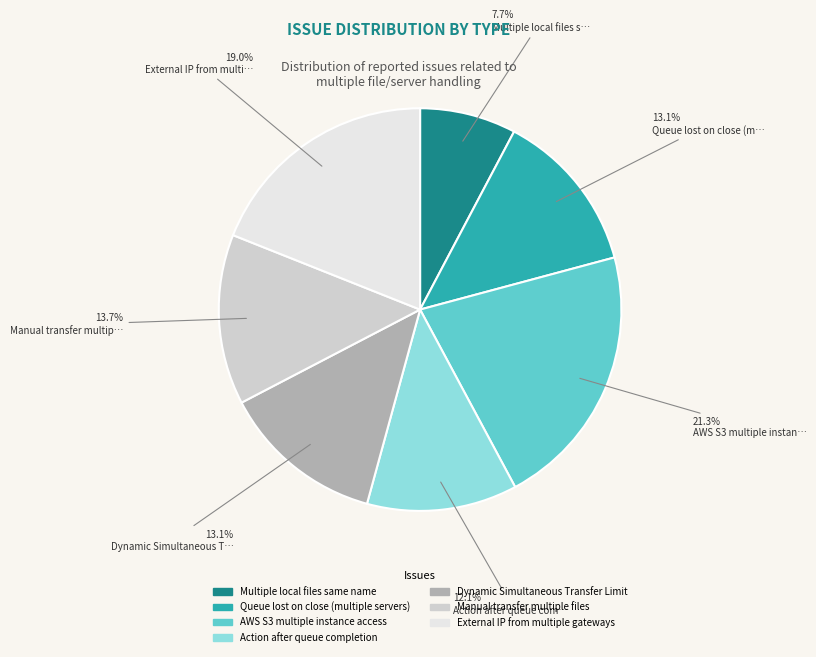

Is the sum of External IP from multiple gateways and Multiple local files same name greater than half?

No